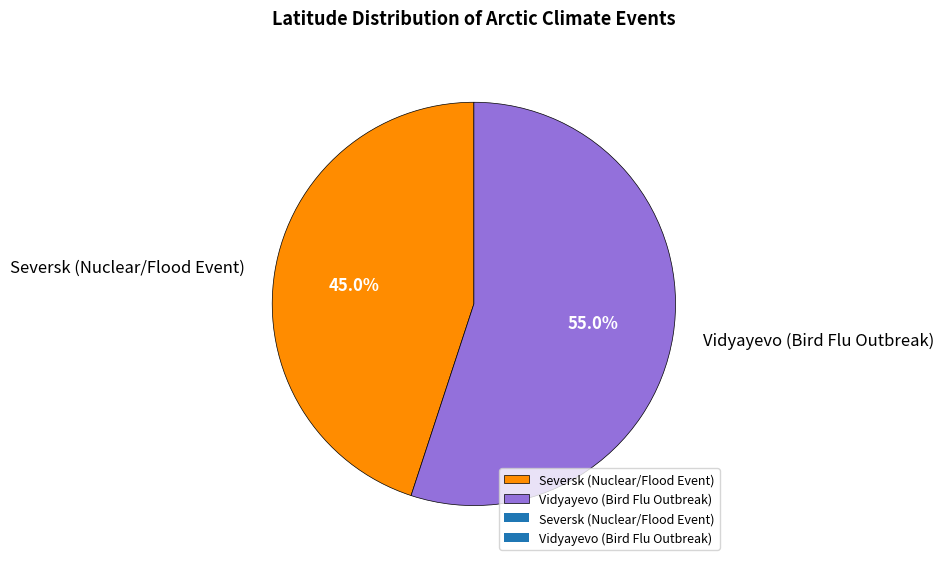

What is the ratio of the value at Vidyayevo (Bird Flu Outbreak) to the value at Seversk (Nuclear/Flood Event)?

1.2